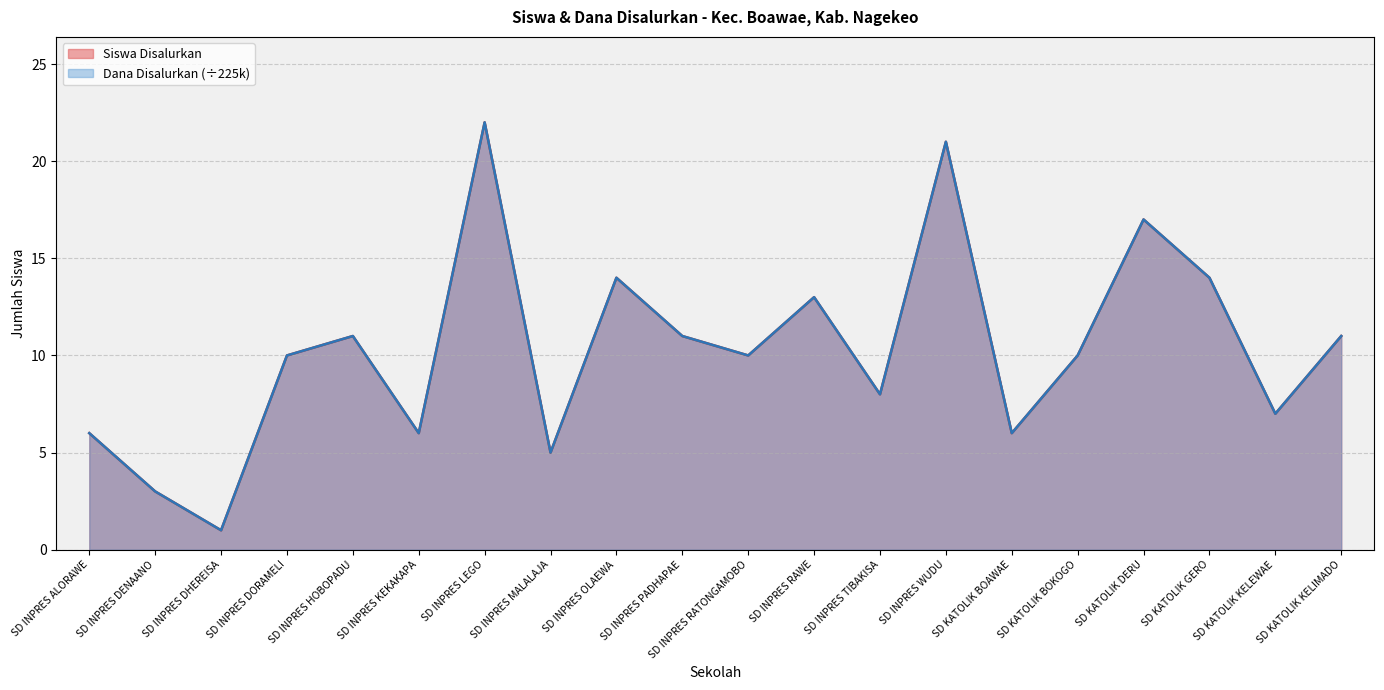

Rank the series by their maximum value, from lowest to highest.

Siswa Disalurkan, Dana Disalurkan